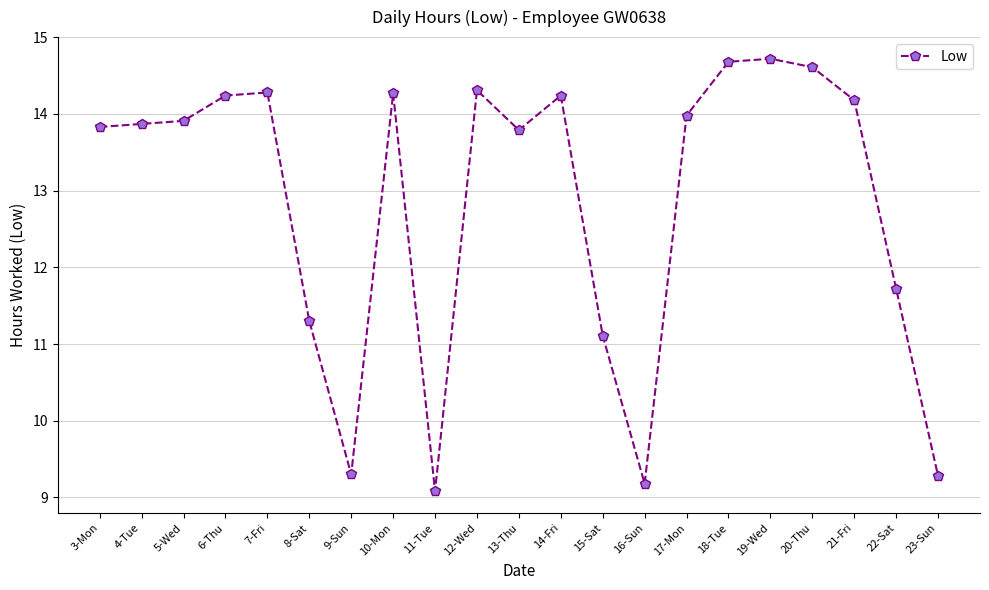

Is this an area chart (filled region under the line)?

No